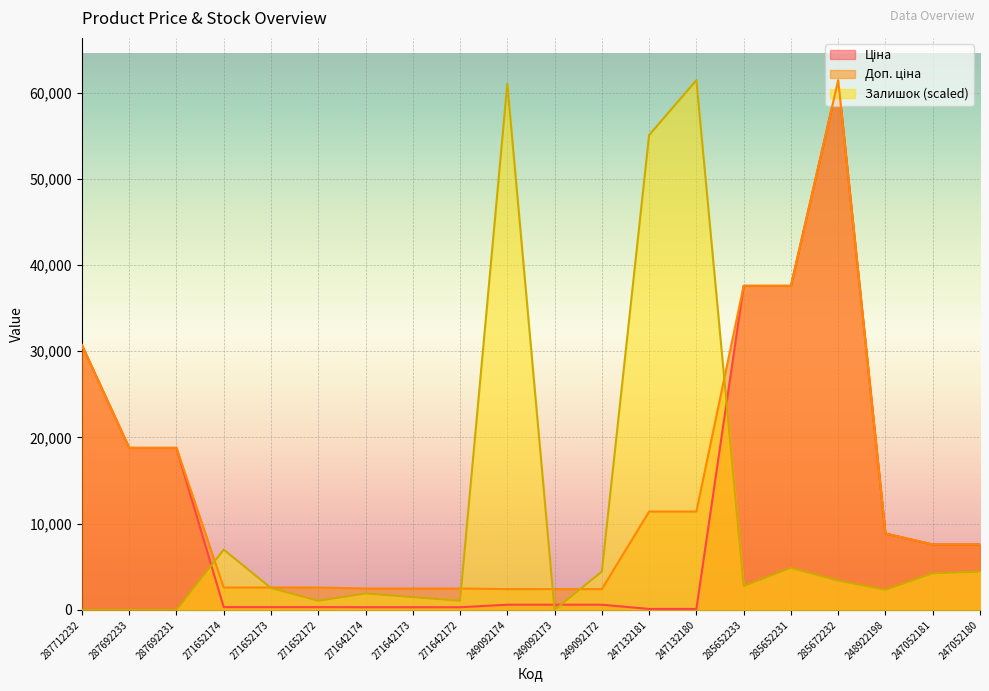

Read the Доп. ціна value at 247052180.

7596.5